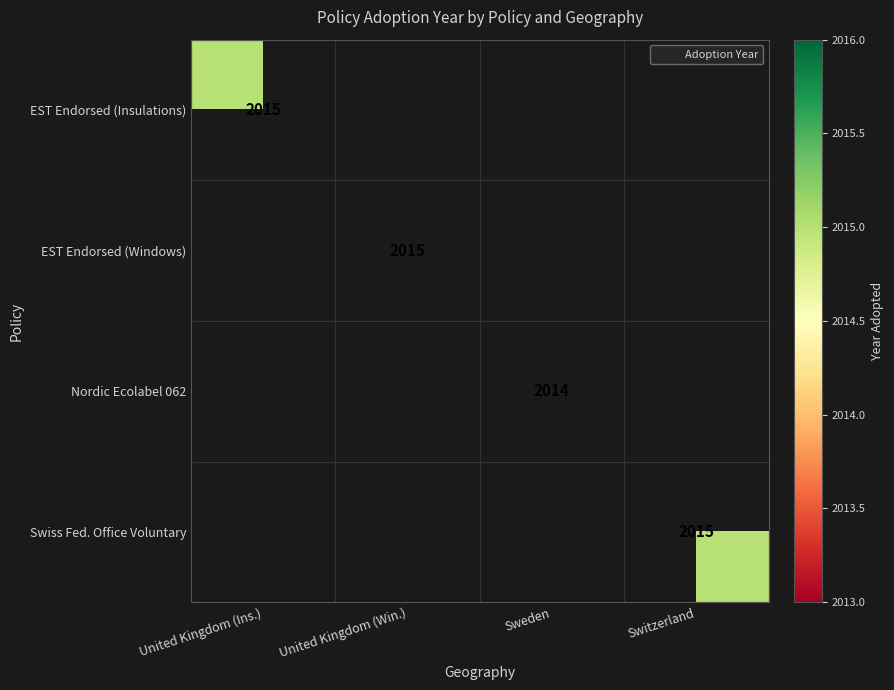

Between United Kingdom (Ins.) and United Kingdom (Win.), which is larger?

United Kingdom (Win.)